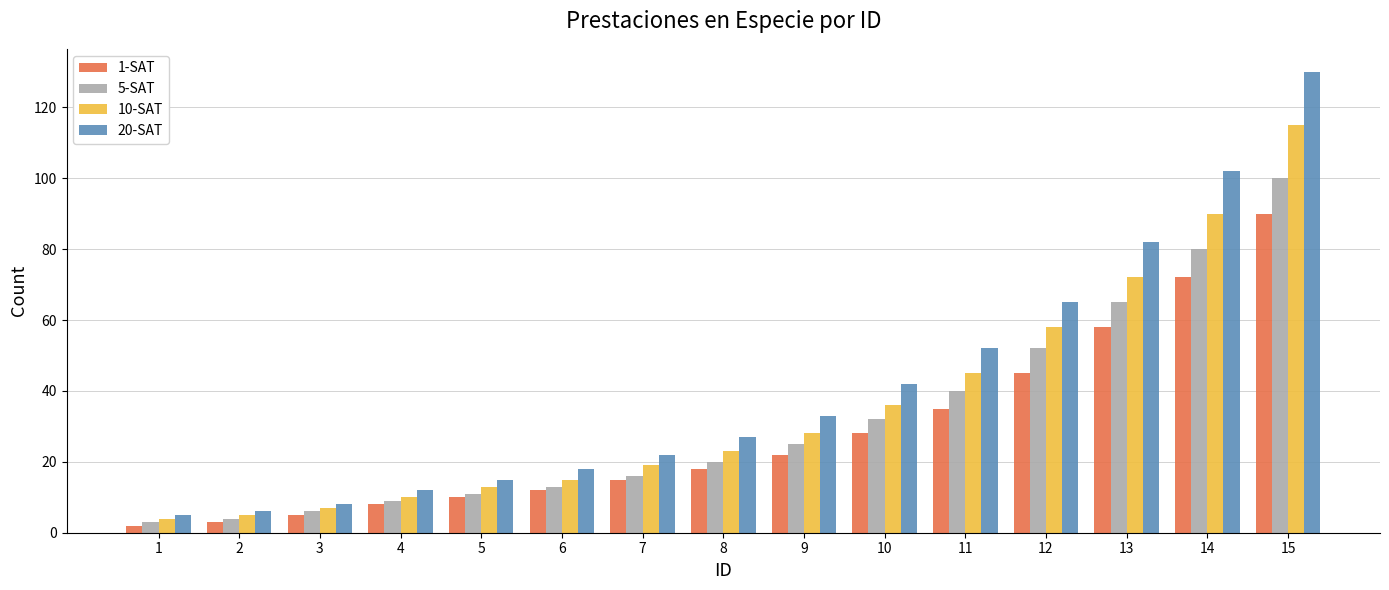

How many groups of bars are there?

15